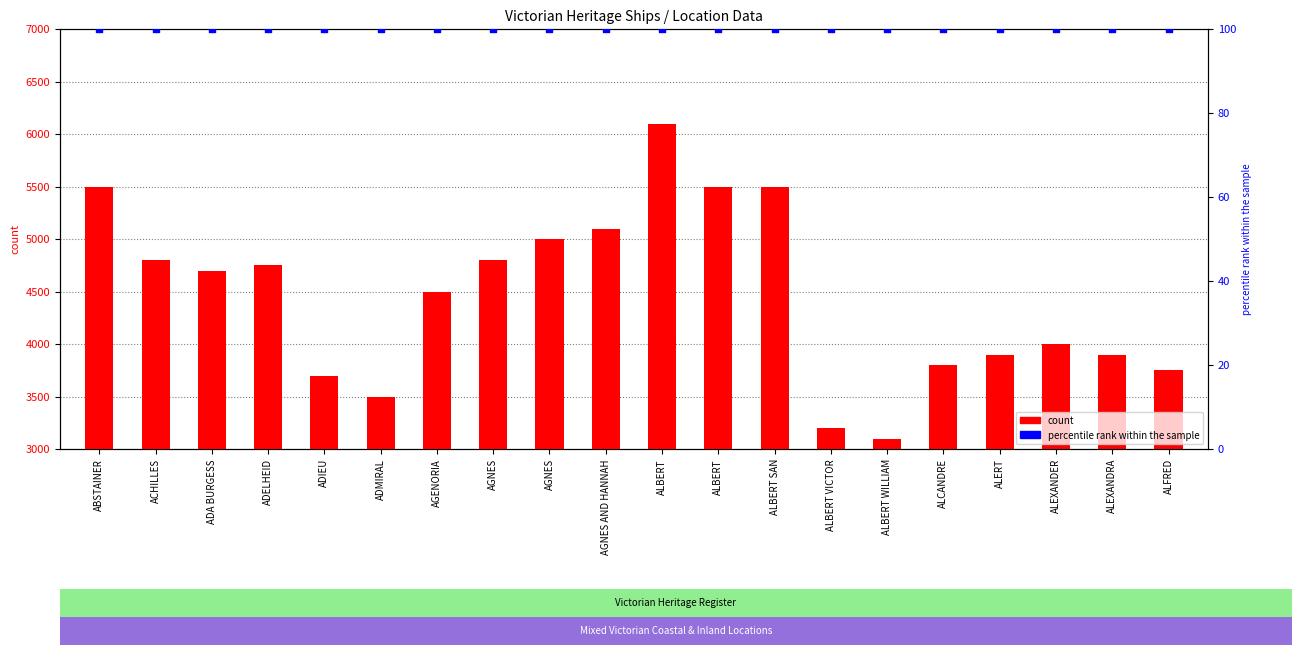

Which series has the largest Y range (max minus min)?

count